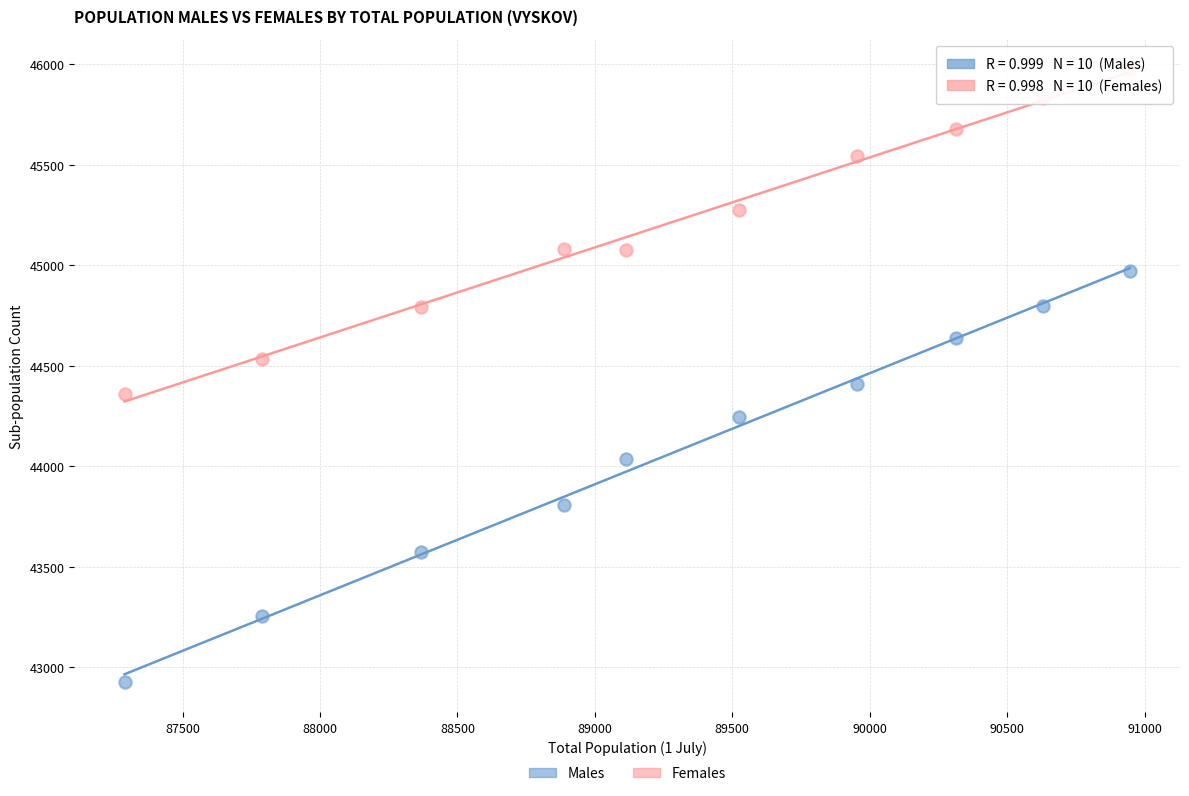

Across all data points, what is the range of X values (max minus min)?

3657